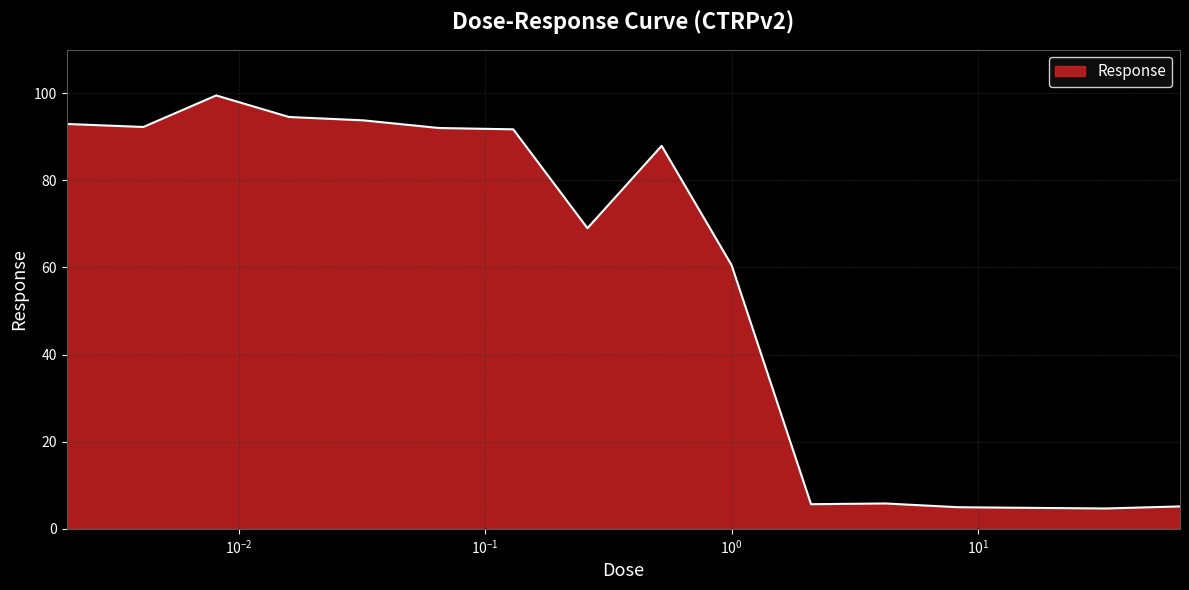

What is the maximum value shown in the chart?

99.5